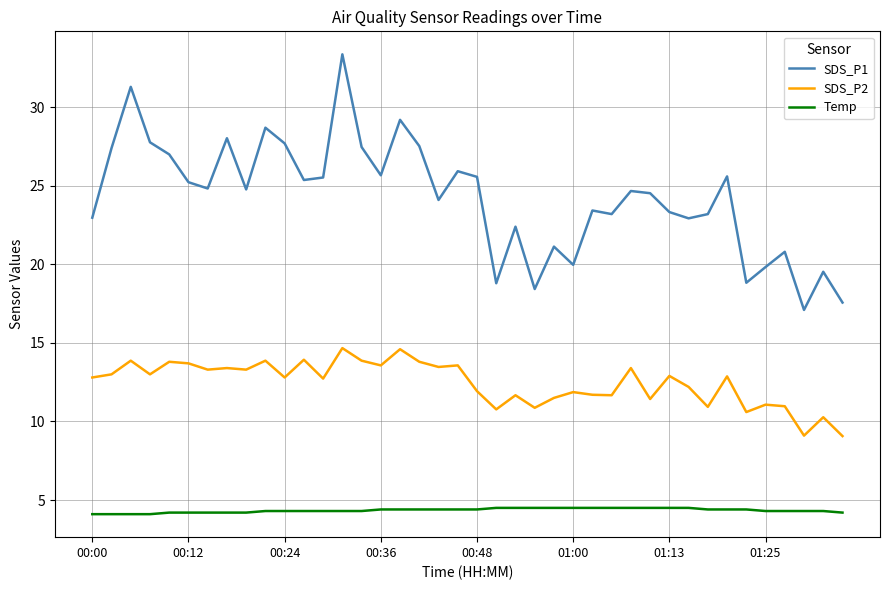

Rank the series by their maximum value, from highest to lowest.

SDS_P1, SDS_P2, Temp